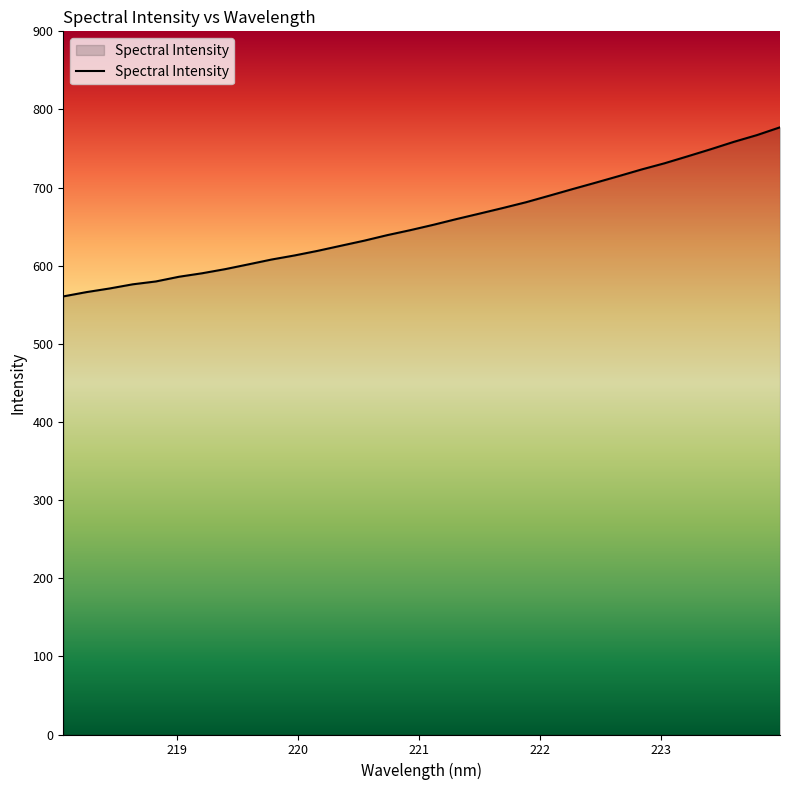

What is the minimum value shown in the chart?

560.7